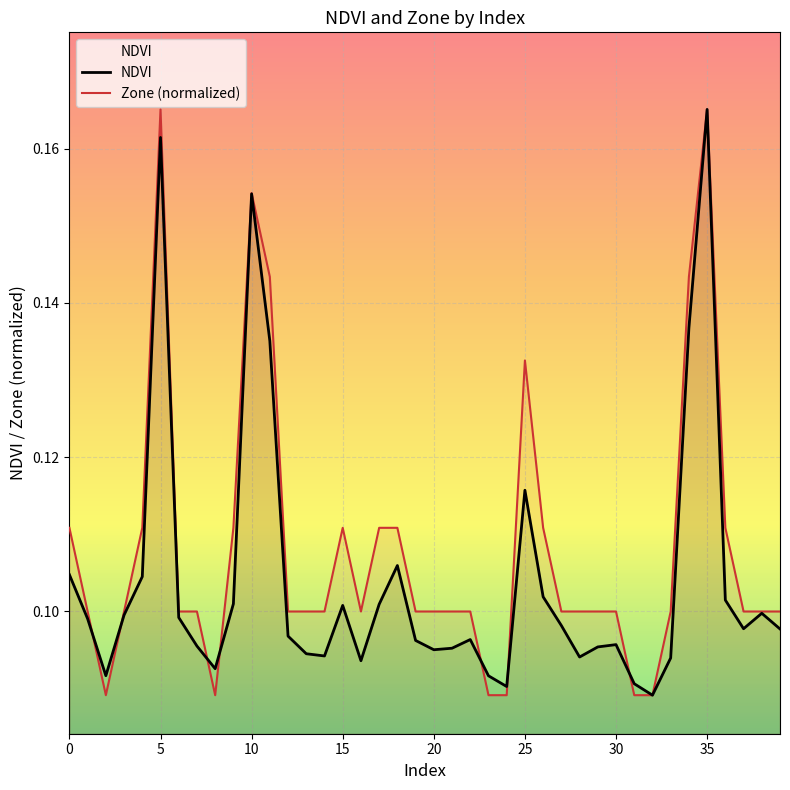

In Zone (normalized), how many points are lower than both neighbors (excluding endpoints)?

3